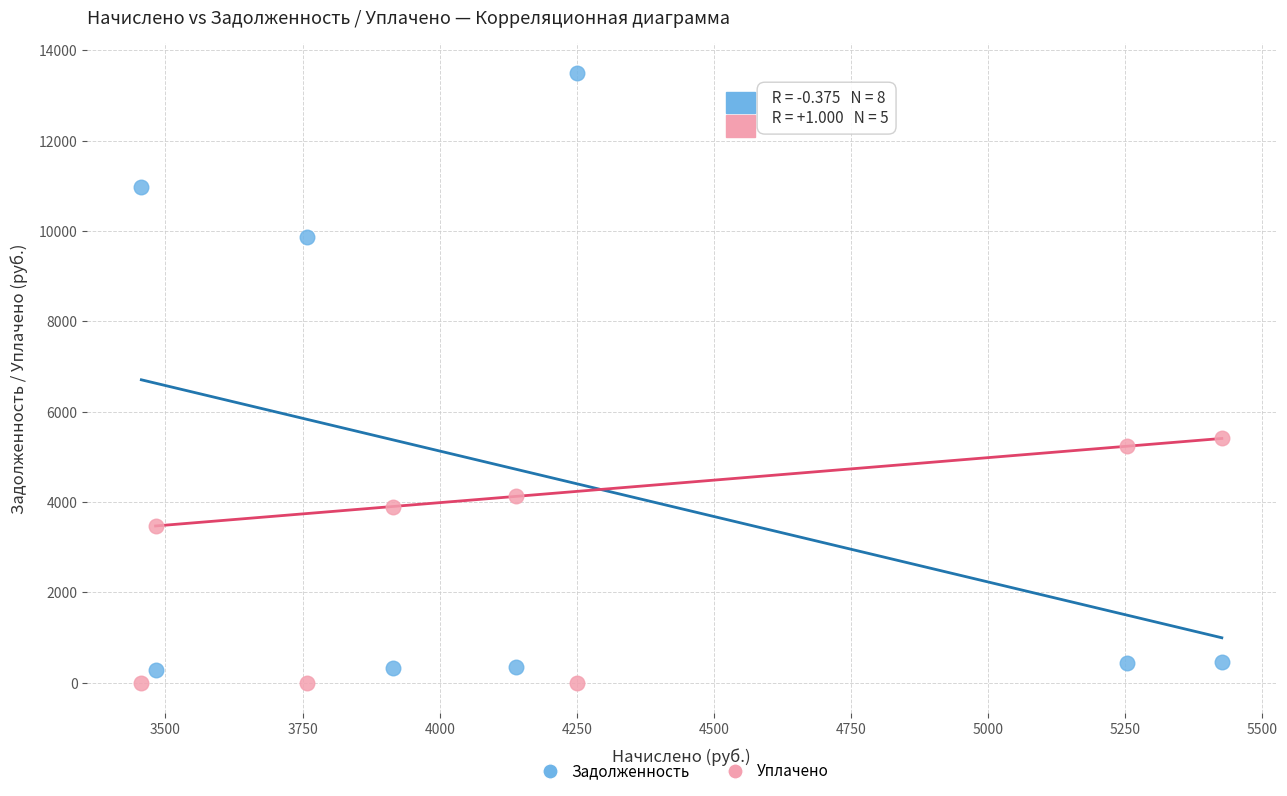

What are all the series names shown in the legend?

Задолженность, Уплачено